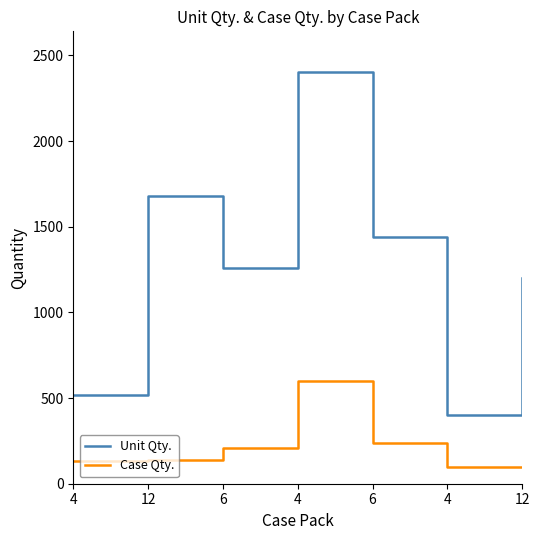

Is the value of Case Qty. at 4 greater than the value of Unit Qty. at 4?

No